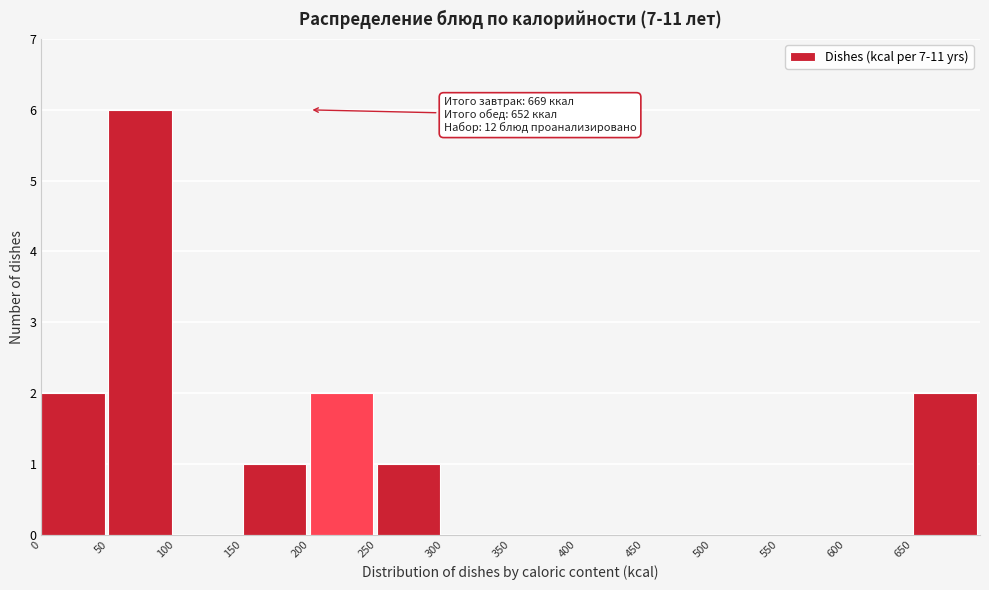

Which range on the x-axis has the tallest bar?

50 to 100